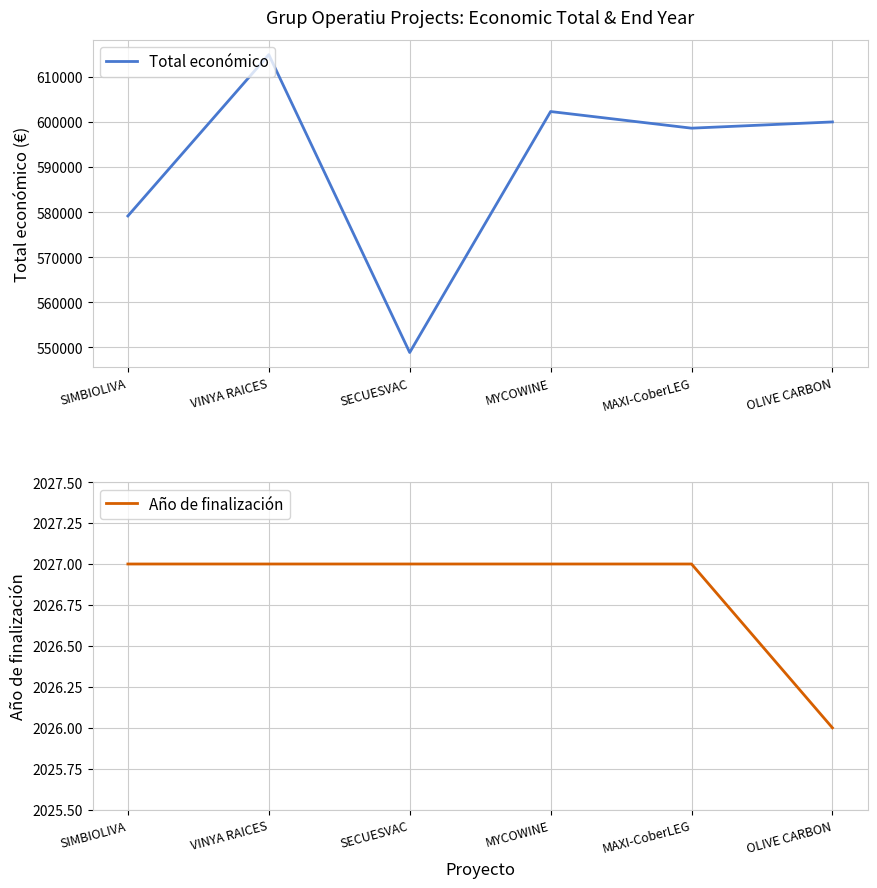

Reading left to right, transcribe all the data shown in this chart.

Total económico: 579152.0	614907.0	548889.0	602295.4	598609.0	599992.0
Año de finalización: 2027.0	2027.0	2027.0	2027.0	2027.0	2026.0